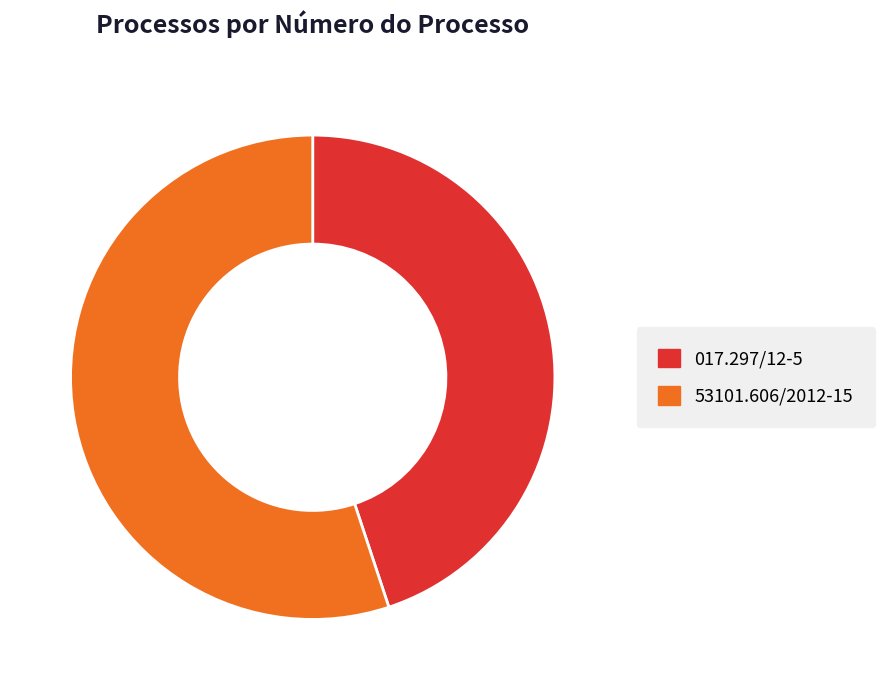

Do 53101.606/2012-15 and 017.297/12-5 together represent more than half of the pie?

Yes